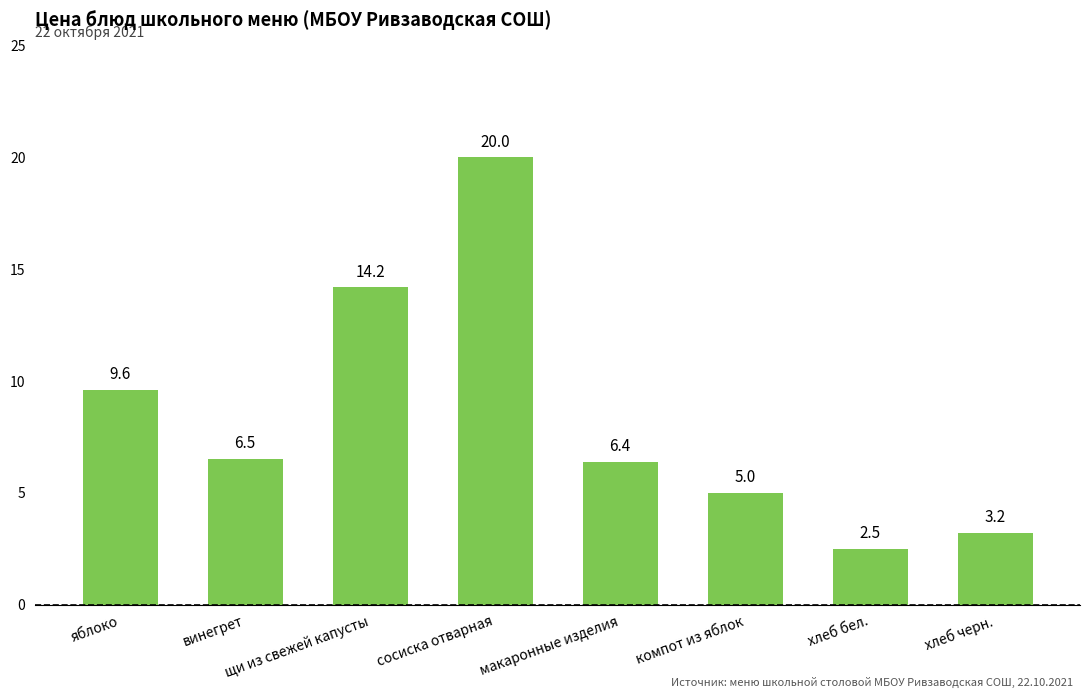

The chart shows a value of 14.2 at щи из свежей капусты. True or false?

True